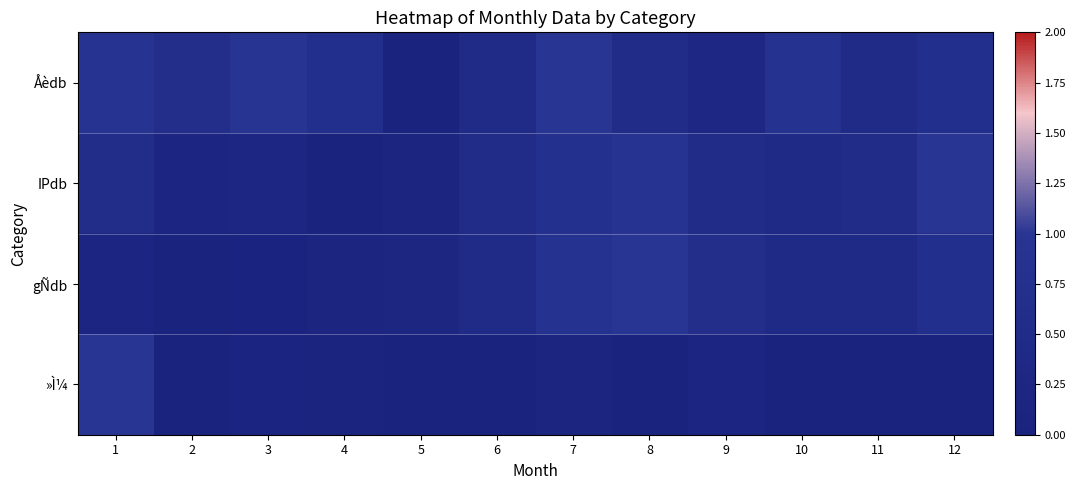

Between 10 and 2, which is larger?

10